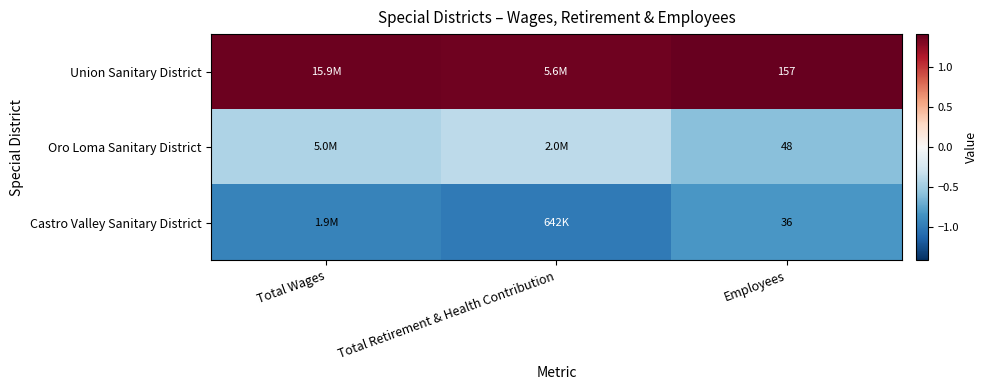

At how many categories does at least one series exceed 0?

3